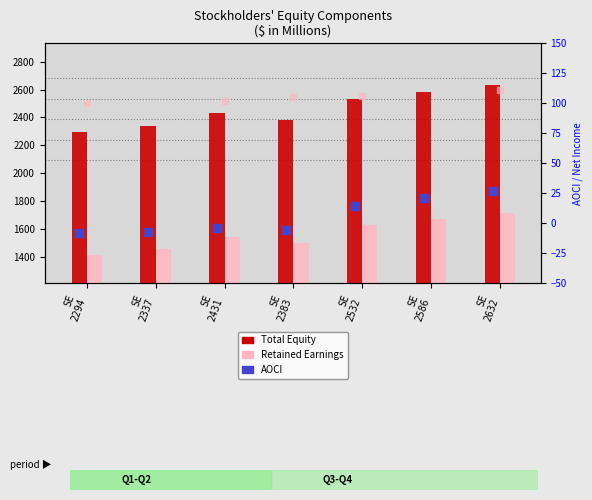

Which series has the largest total across all categories?

Total